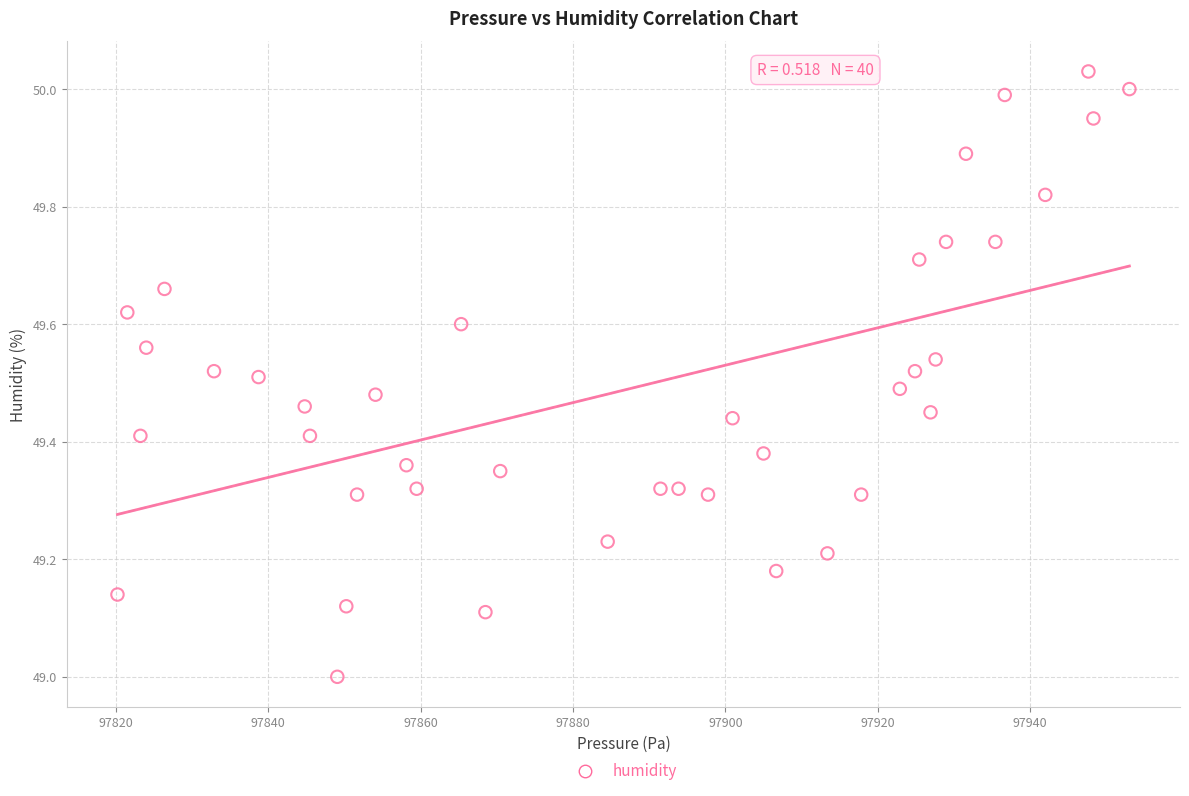

What is the range of Y values (max minus min)?

1.0